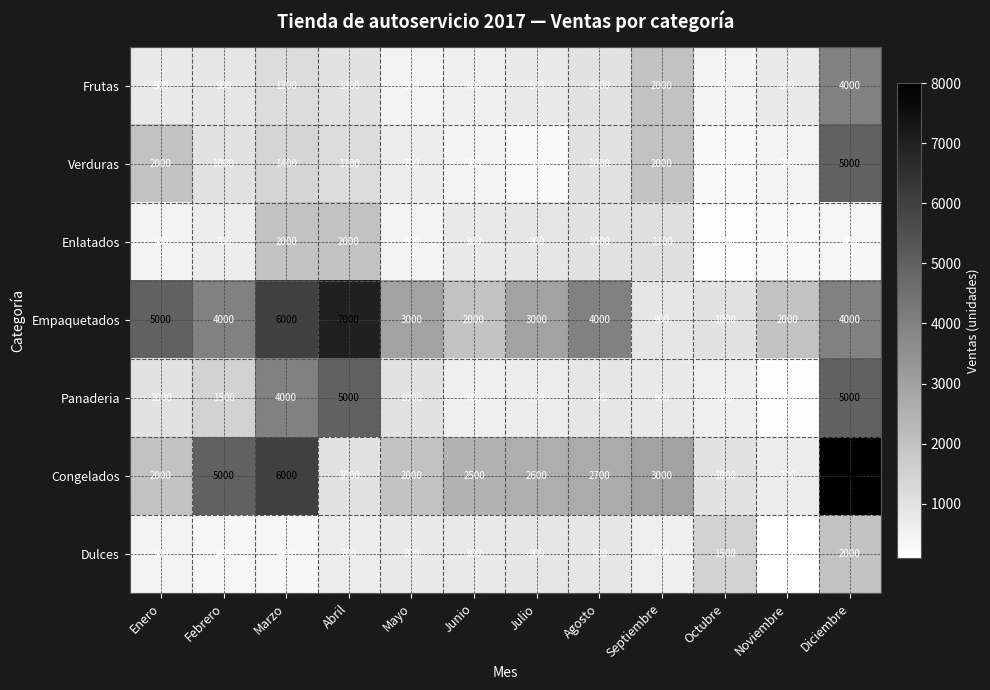

Which series has the widest spread of values?

Congelados